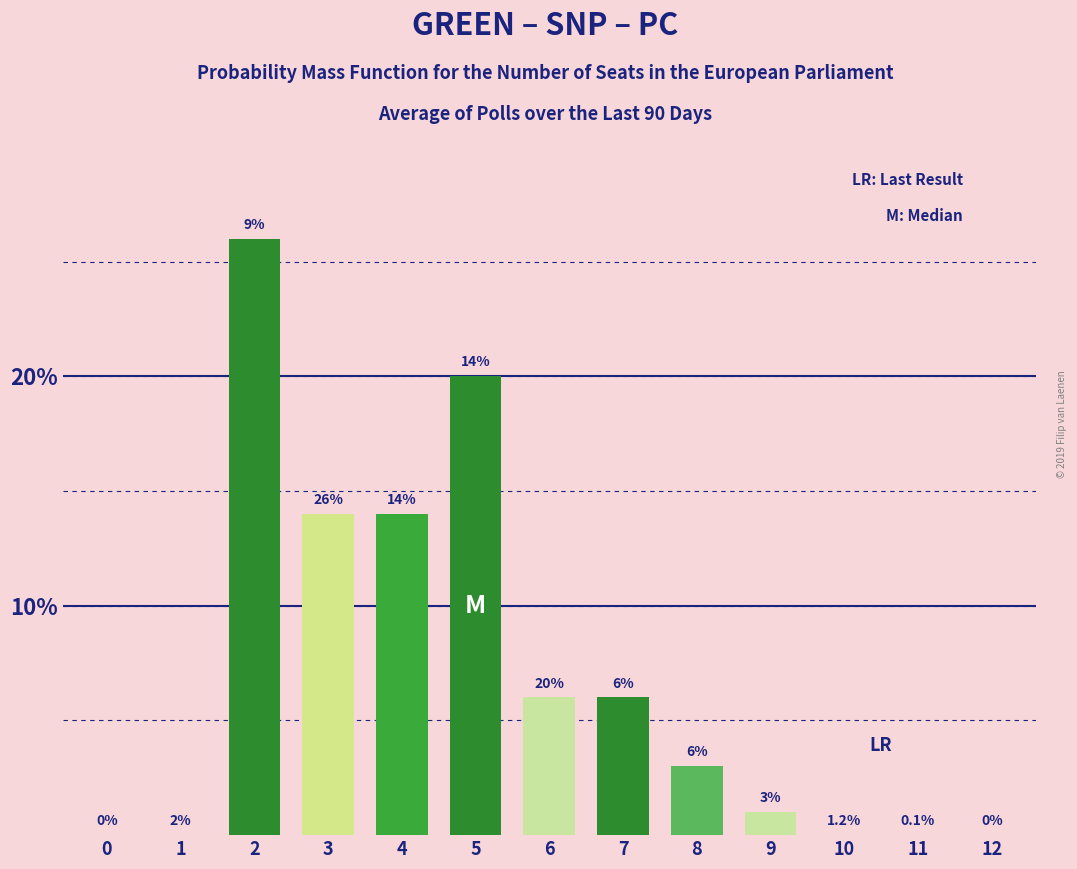

How many categories are shown in the chart?

13